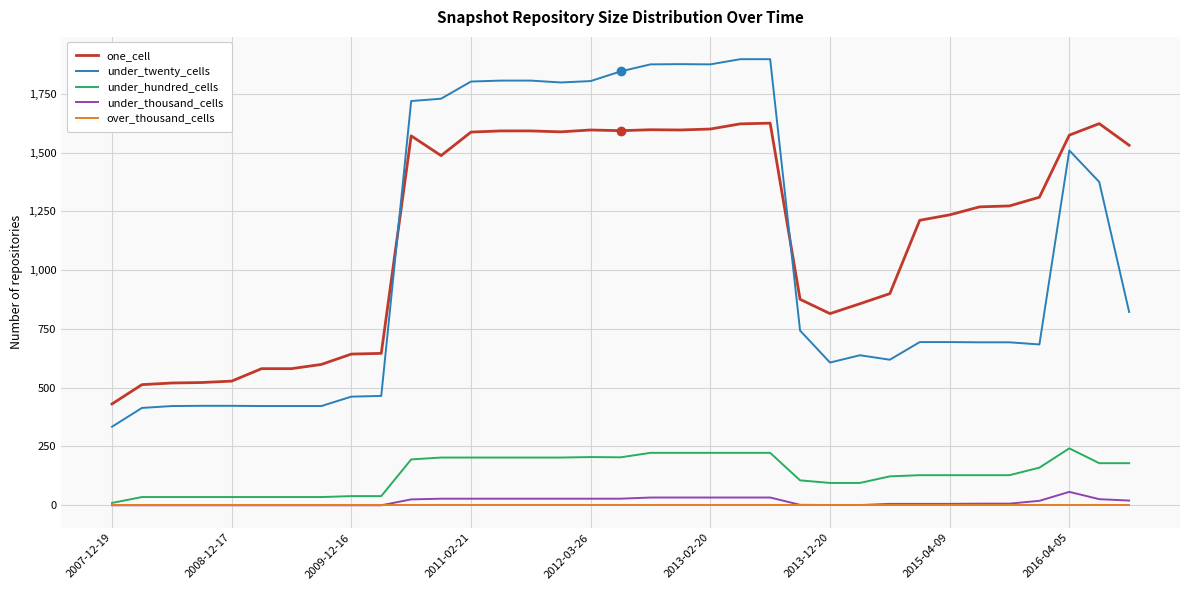

Which series has the largest total across all categories?

one_cell